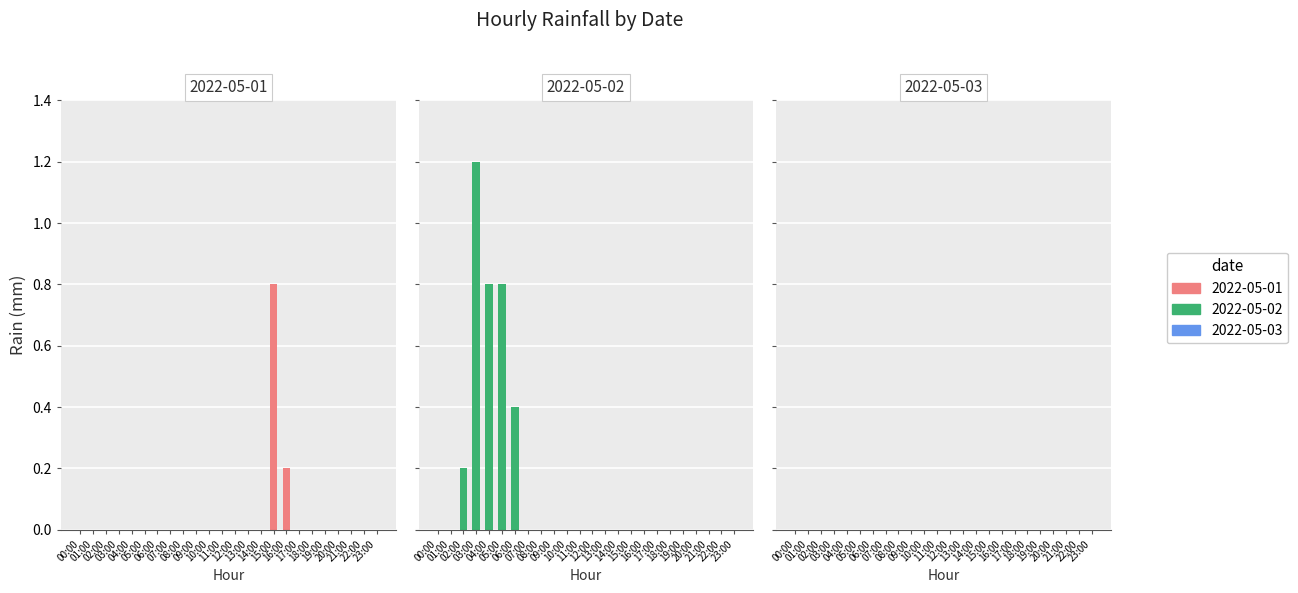

How many categories are shown in the chart?

24